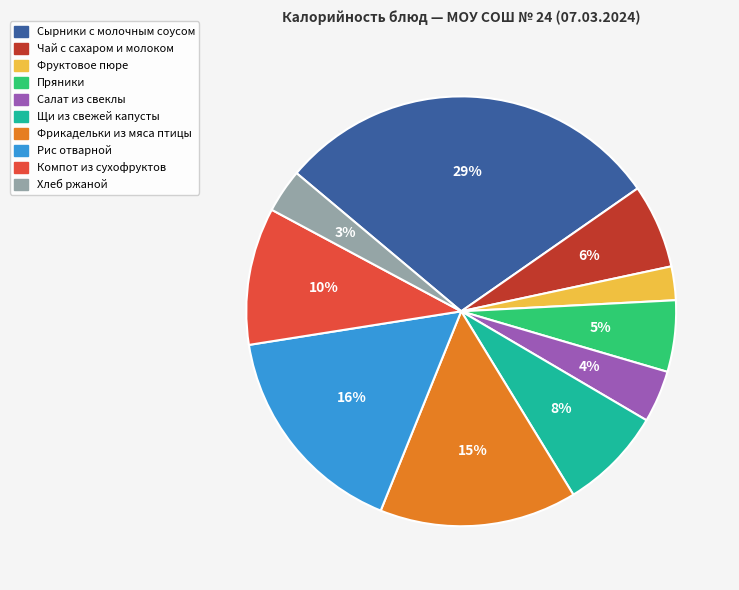

To the nearest percent, what portion does Рис отварной represent?

16%